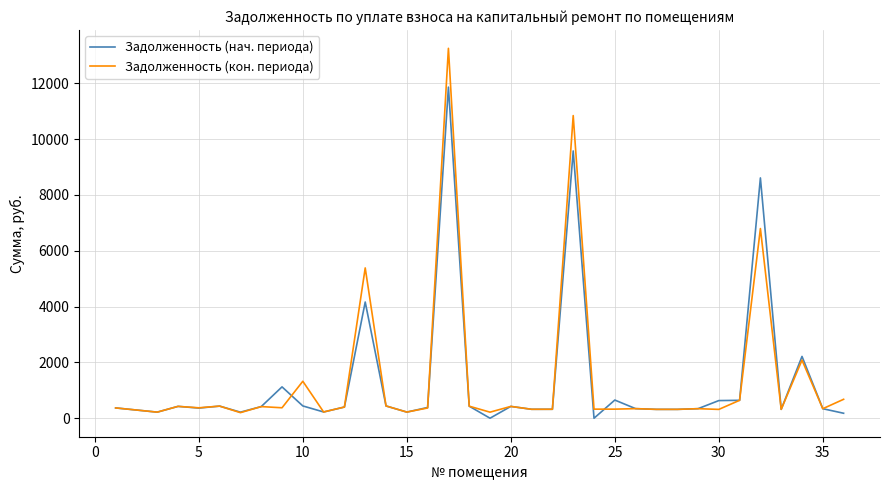

List the series in order of their peak value, highest first.

Задолженность (кон. периода), Задолженность (нач. периода)